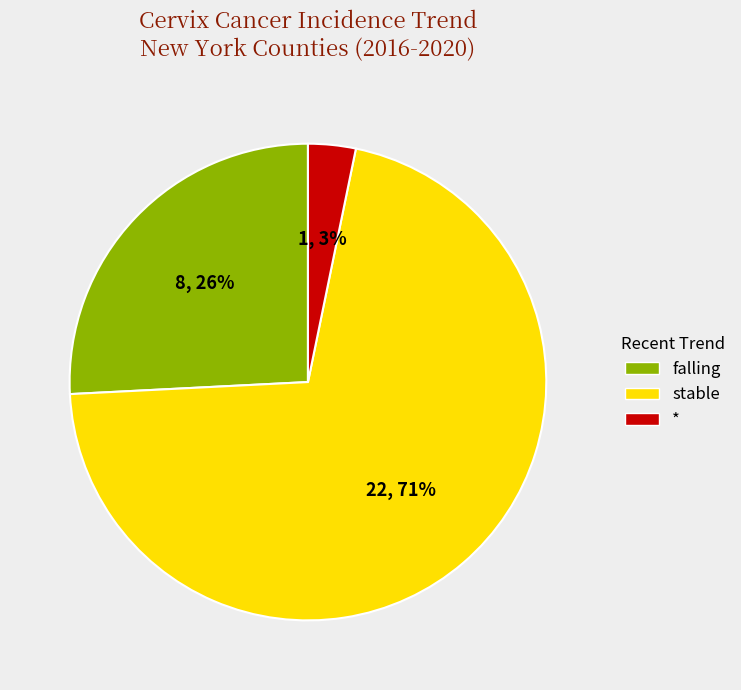

Between stable and falling, which is larger?

stable